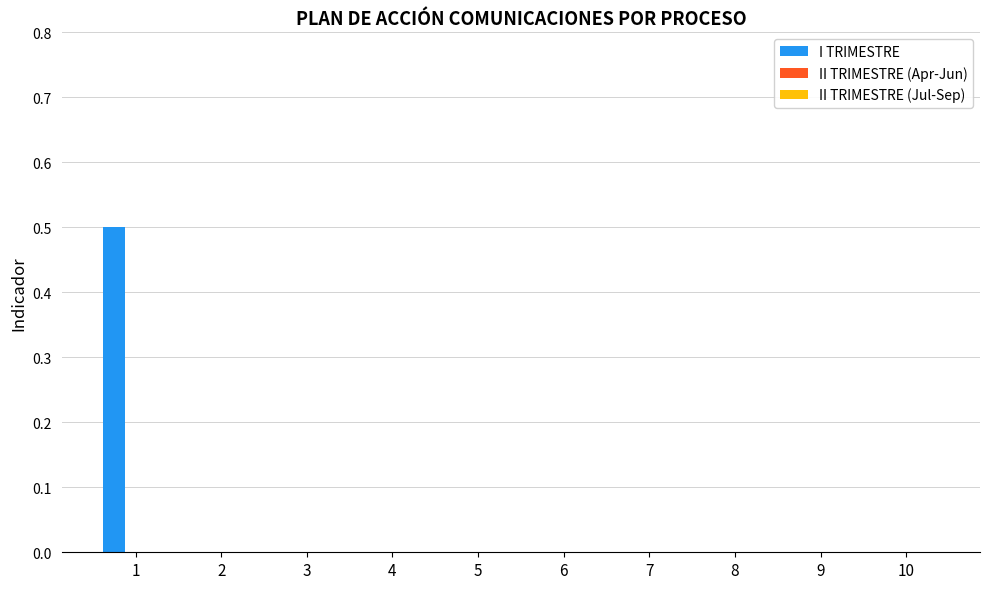

Reading left to right, what are all the values shown in this chart?

1=0.5	2=0.0	3=0.0	4=0.0	5=0.0	6=0.0	7=0.0	8=0.0	9=0.0	10=0.0